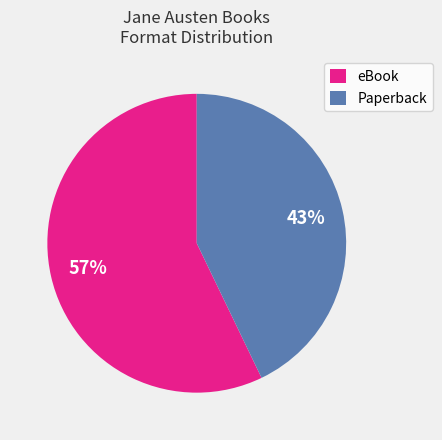

To the nearest percent, what percentage of the pie is eBook?

57%